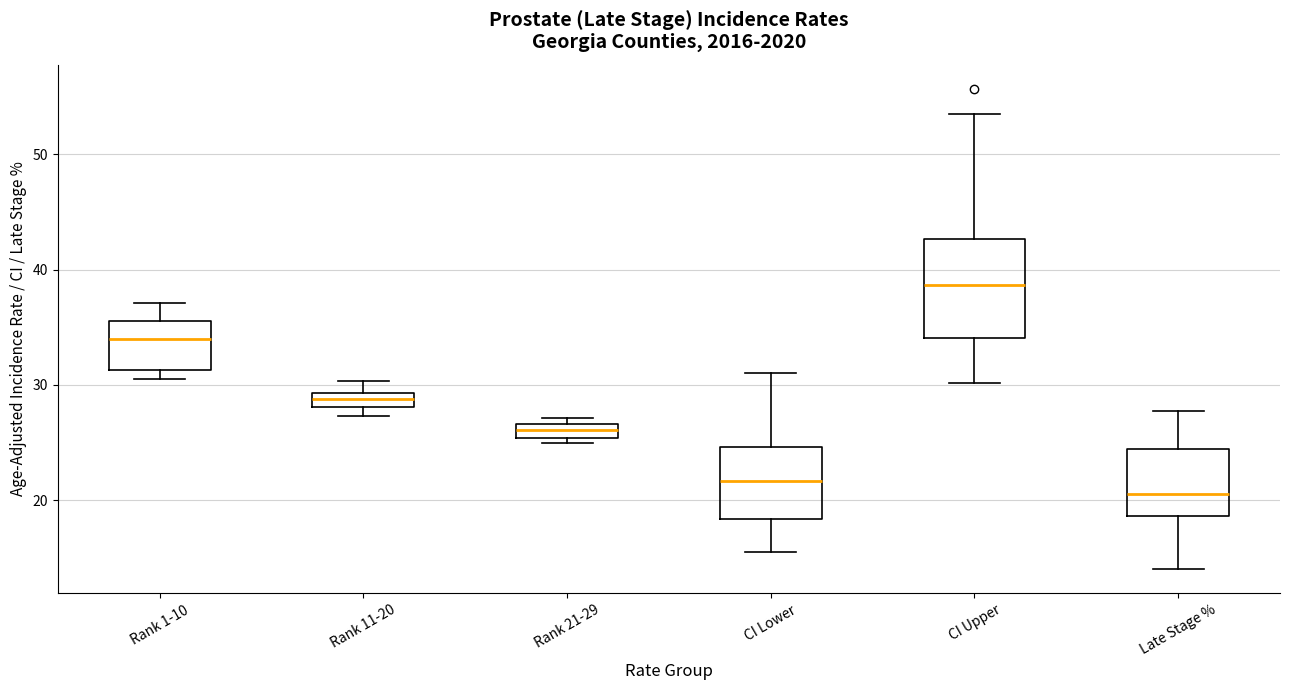

Which box's median line is the highest?

CI Upper